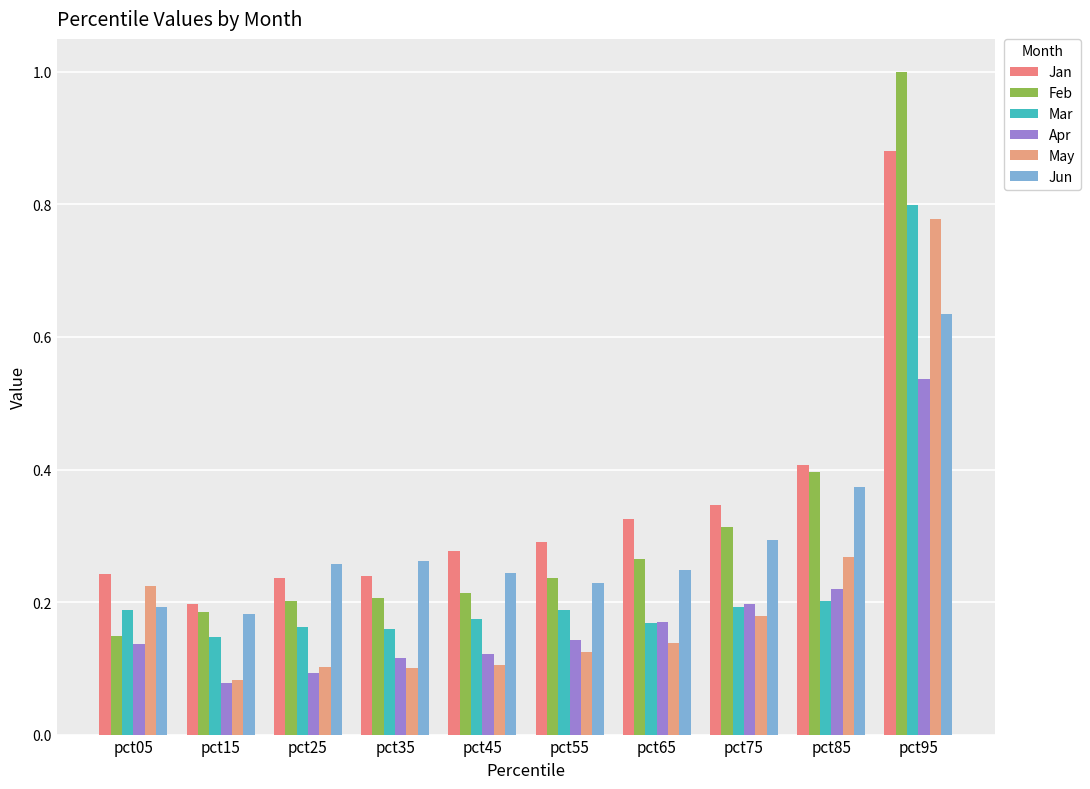

How many groups of bars are there?

10